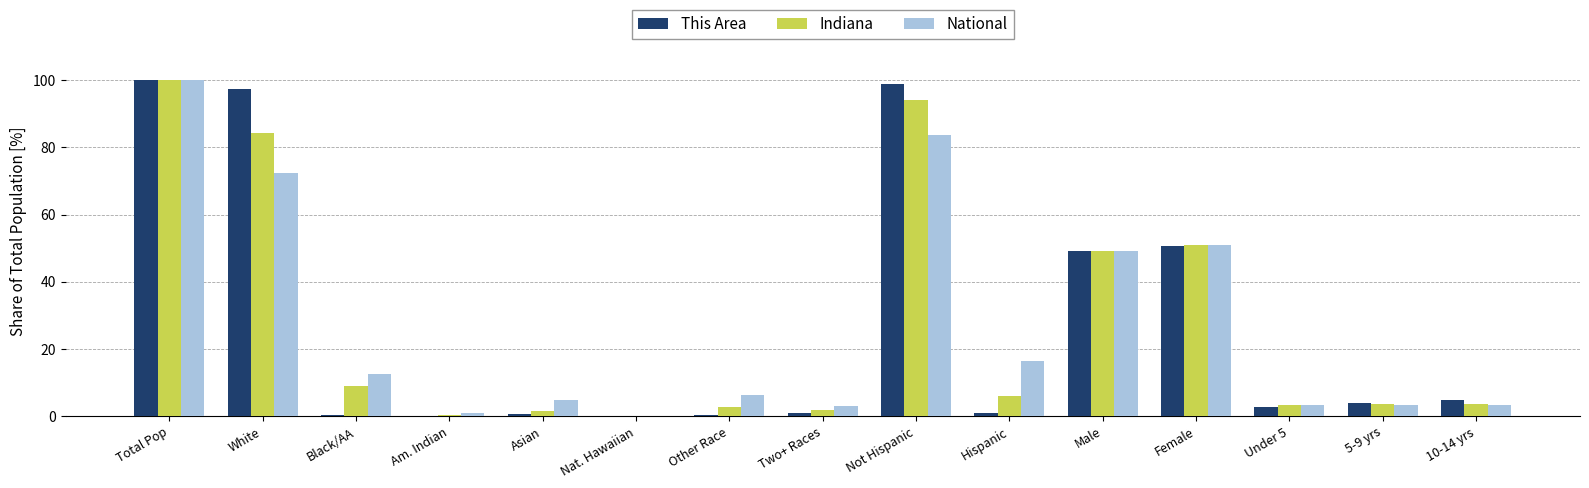

What value does the Indiana series have at Male?

49.2